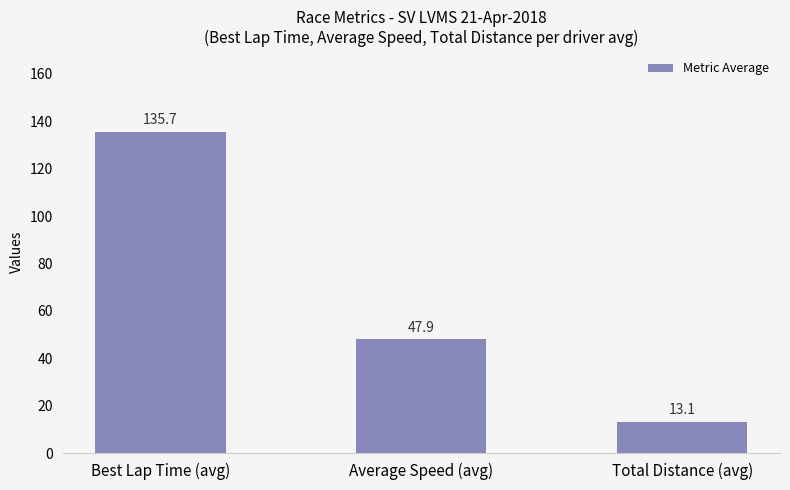

What is the change in value from Best Lap Time (avg) to Total Distance (avg)?

-122.6